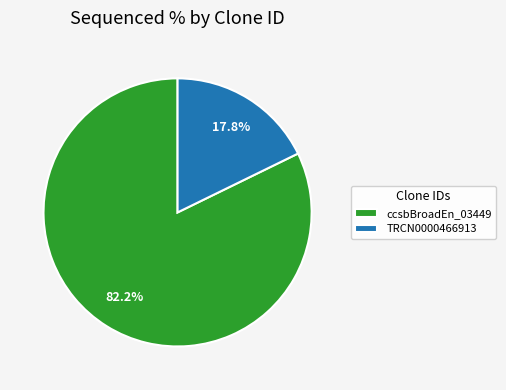

Is TRCN0000466913 the majority of the pie?

No